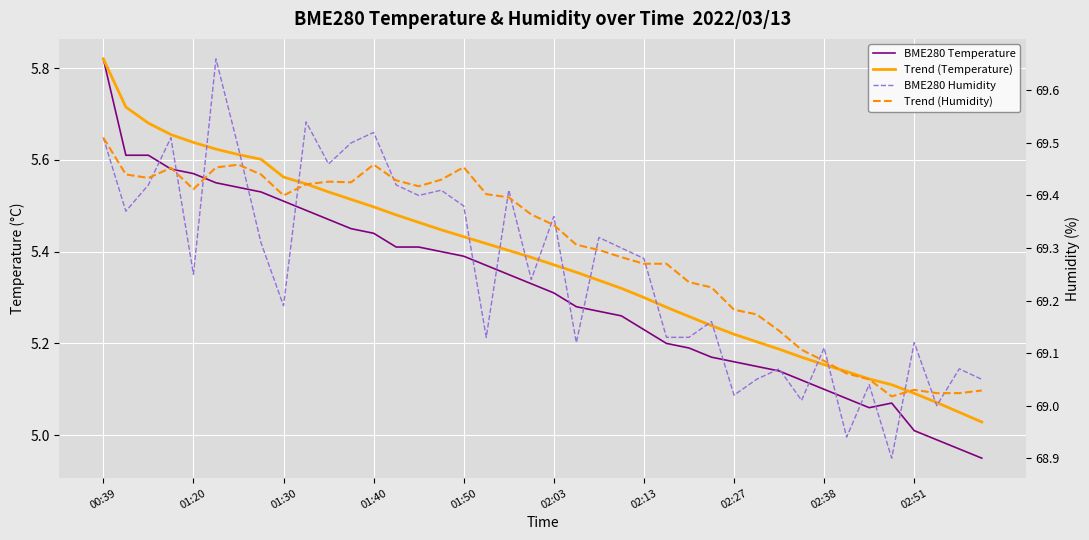

Rank the series by their maximum value, from lowest to highest.

BME280 Temperature, Trend (Temperature), Trend (Humidity), BME280 Humidity